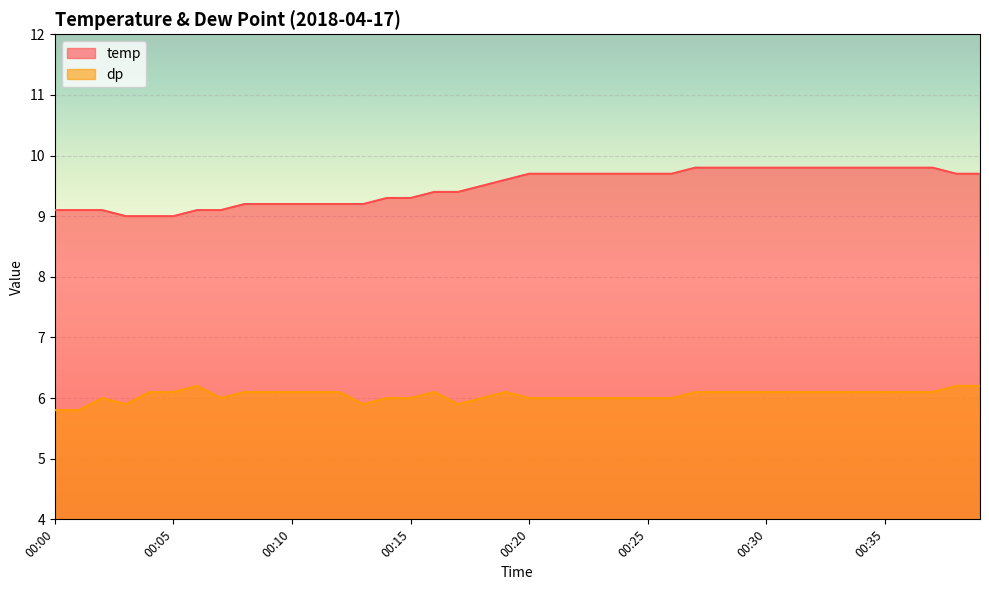

How many lines are shown in the chart?

2